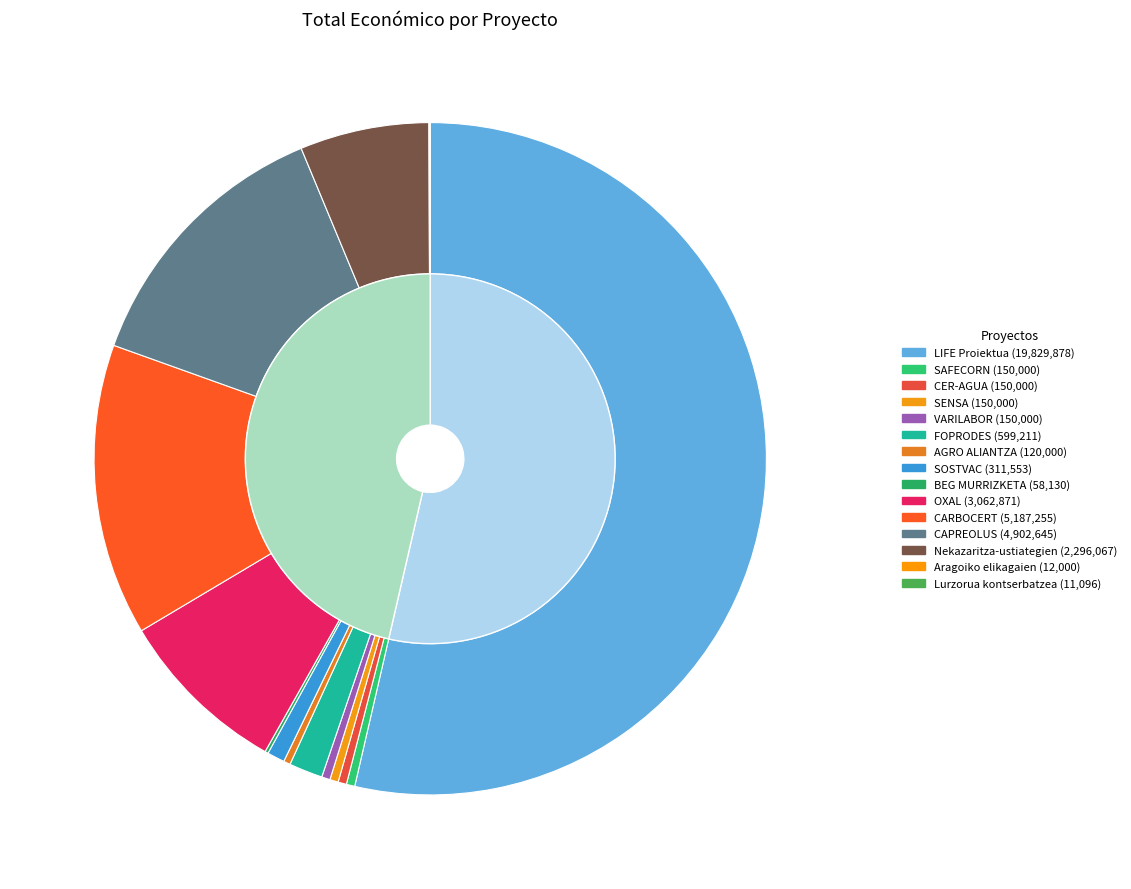

Is it true that SOSTVAC is 1% of the pie?

True